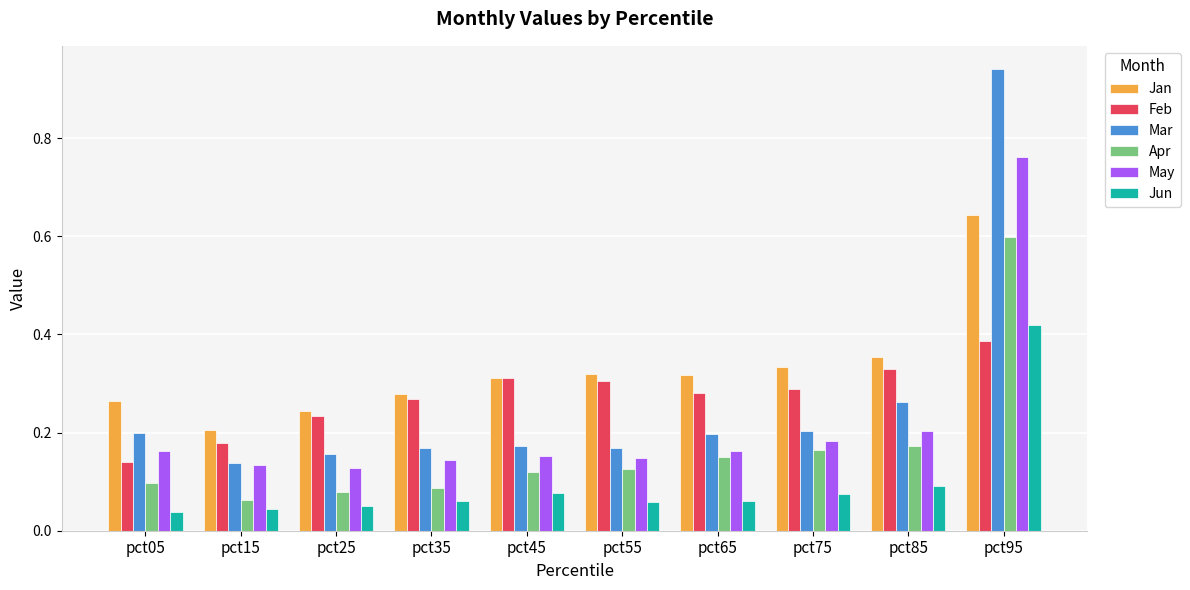

How many categories are shown in the chart?

10